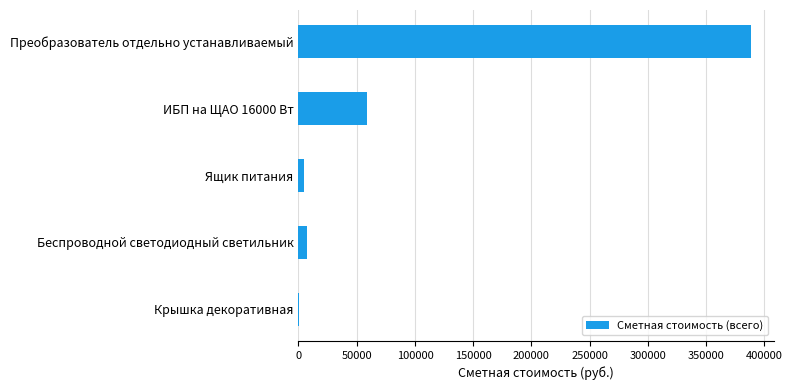

What is the sum of all values?

459612